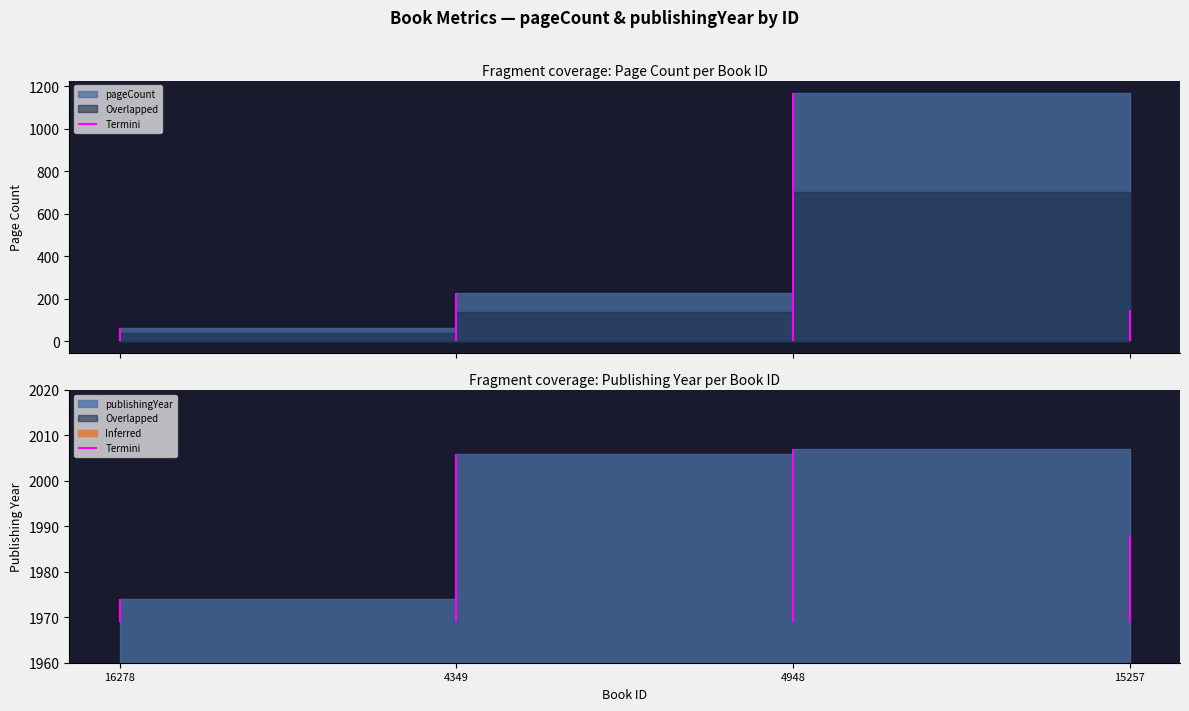

Is it true that publishingYear equals 1974 at 16278?

True